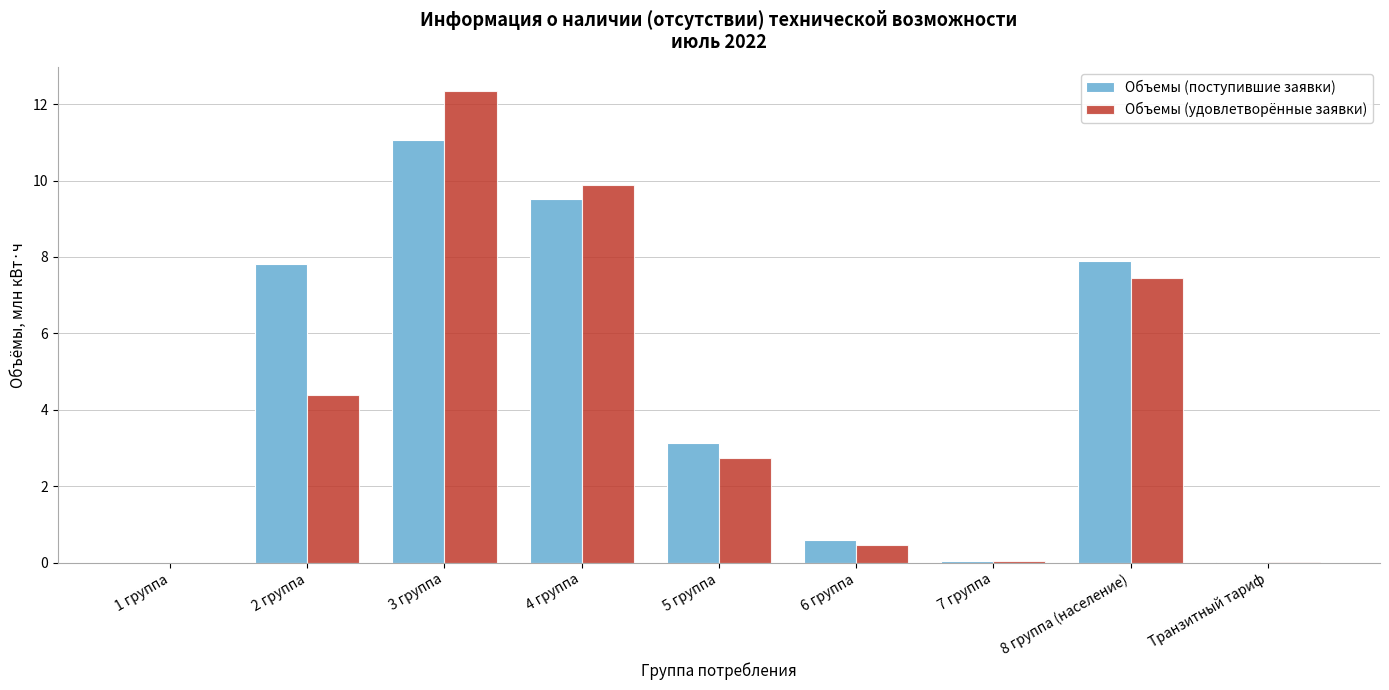

Where does the Объемы (удовлетворённые заявки) series first go above 2?

2 группа